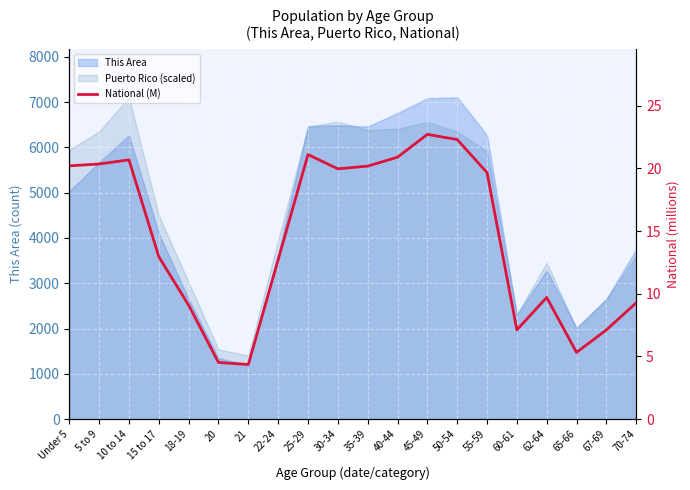

How many interior local peaks (higher than both neighbors) does the data have?

4